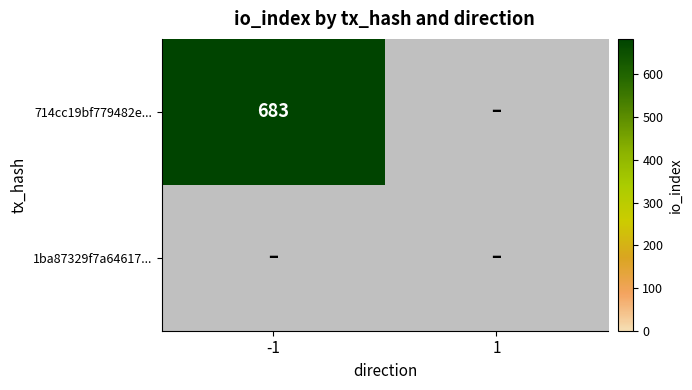

What is the greatest value displayed?

683